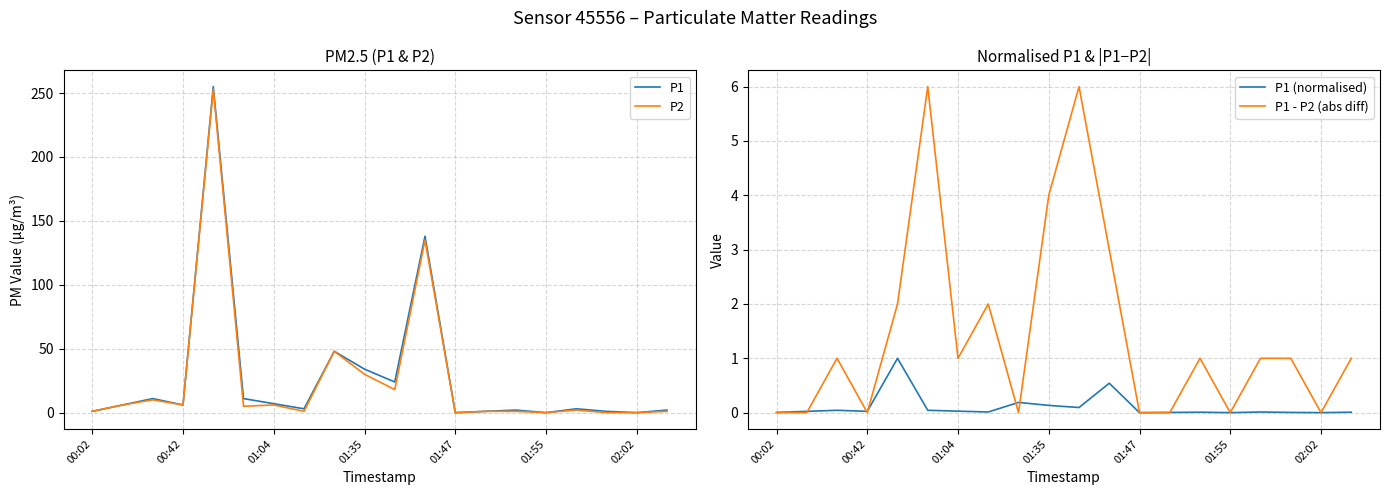

The P1 - P2 (abs diff) series shows -2.2 at 02:02. True or false?

False